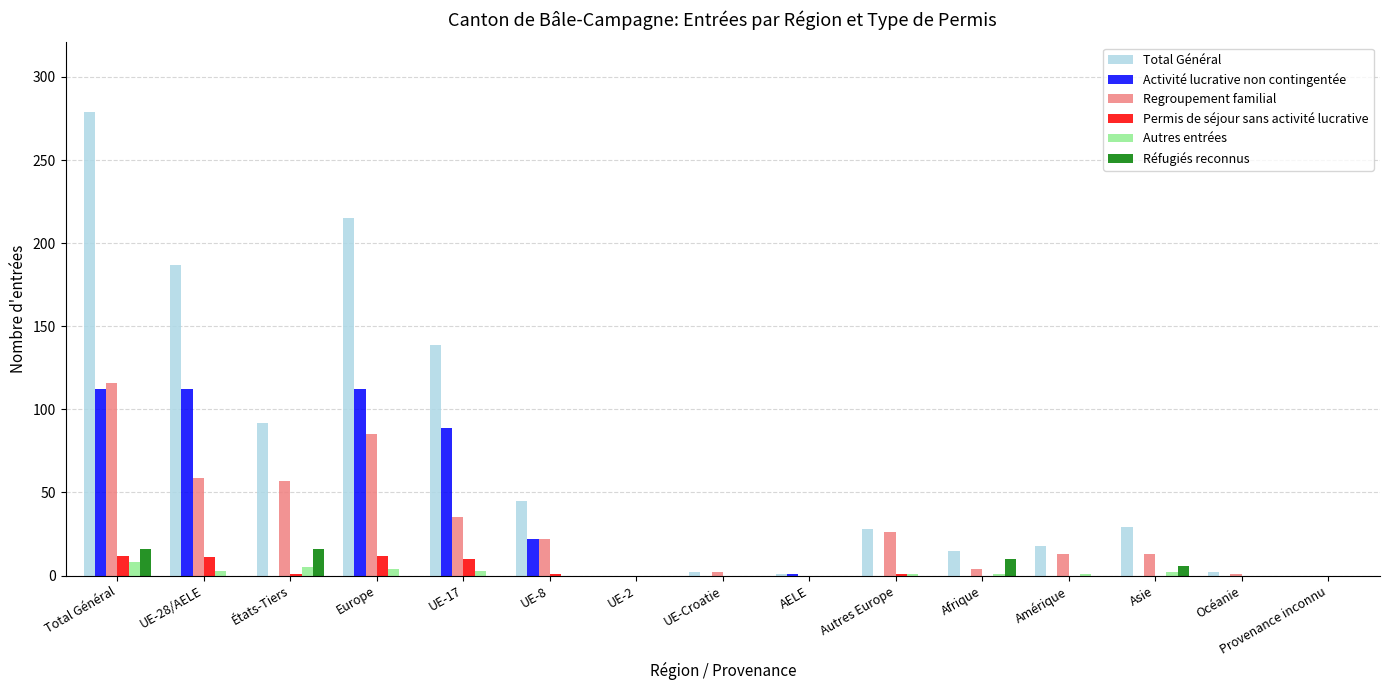

How many distinct data groups are displayed?

6